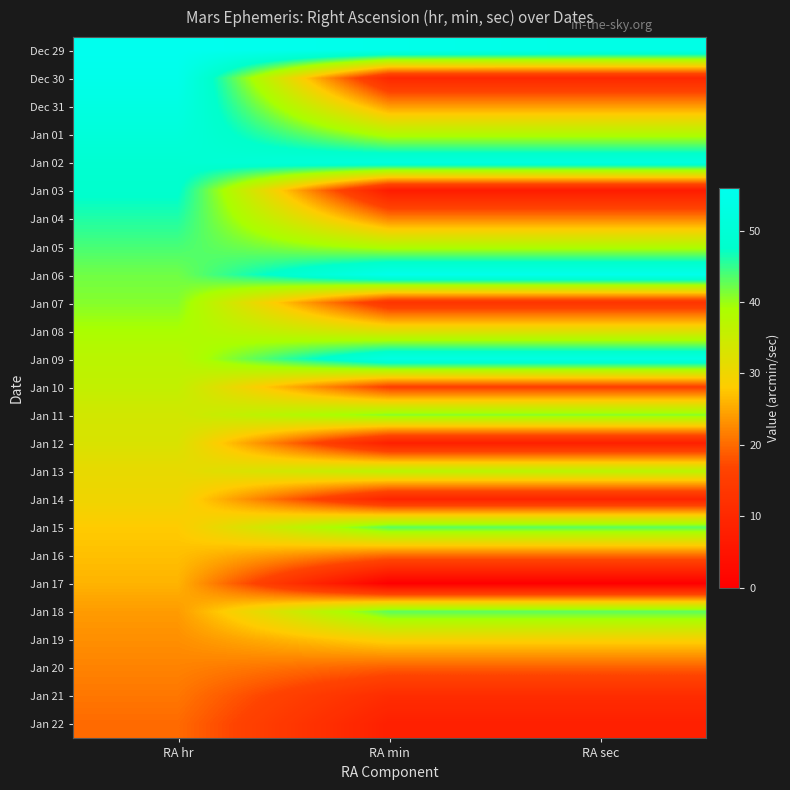

At how many categories does at least one series exceed 18?

3